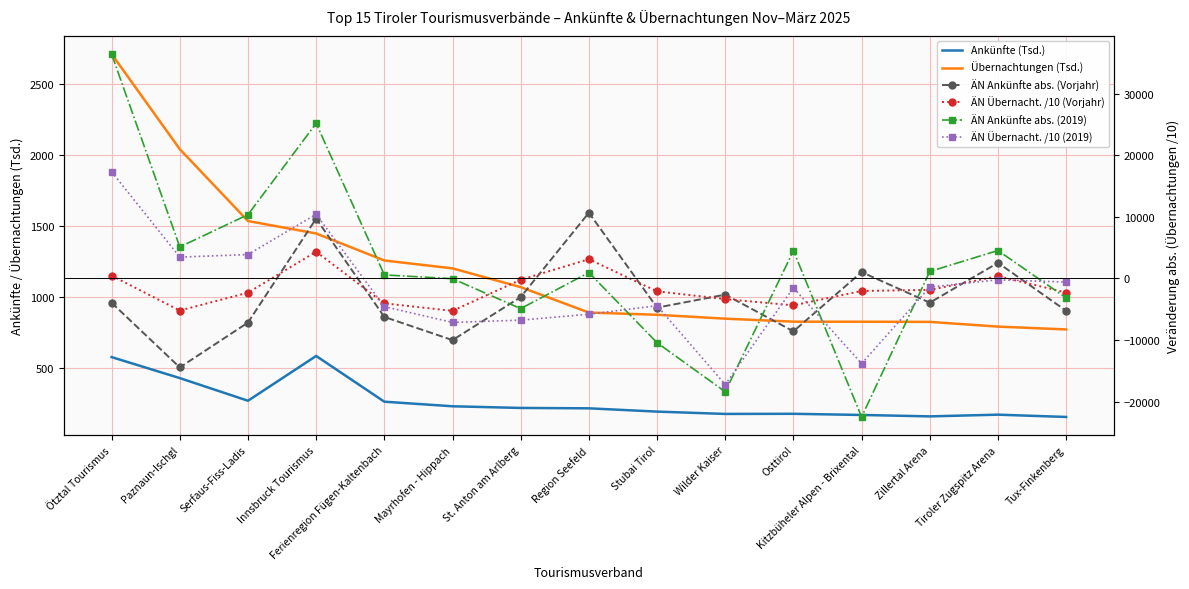

True or false: Ankünfte (Tsd.) has more than 1 points higher than both neighbors.

True